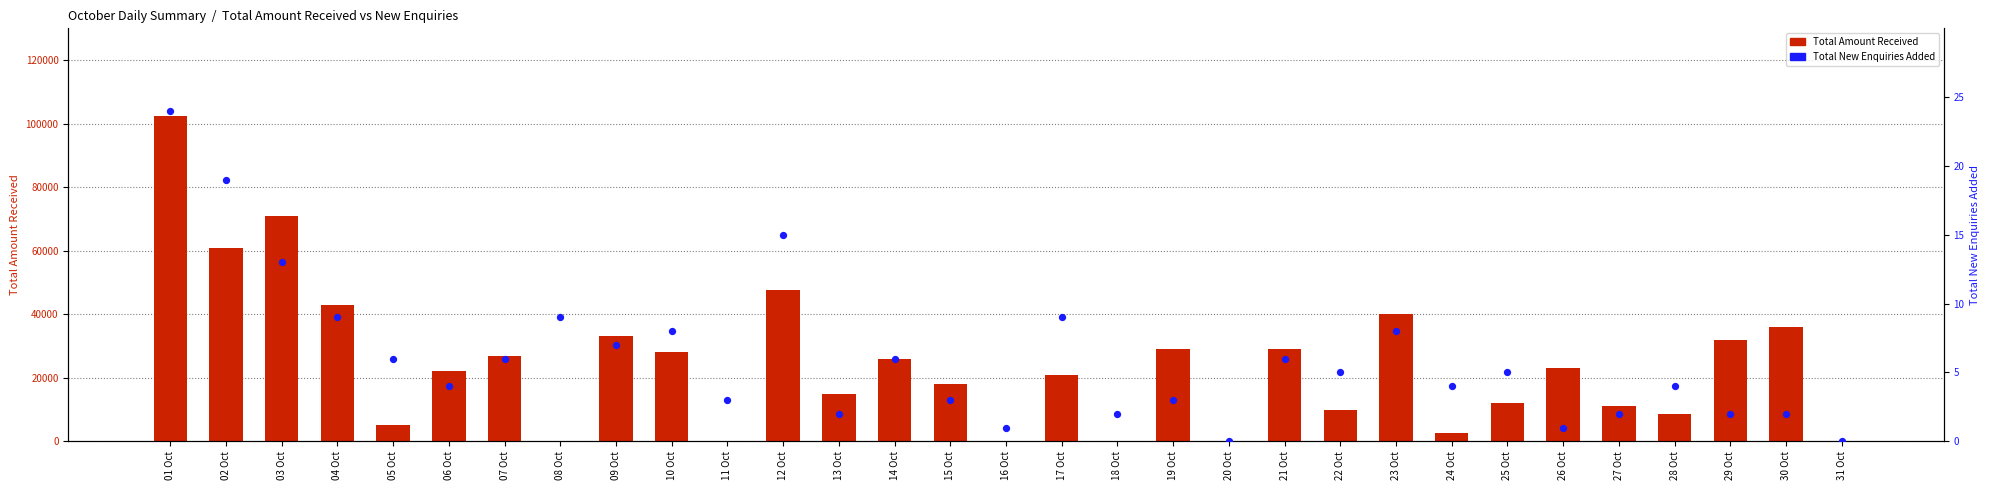

Which series has the largest total across all categories?

Total Amount Received